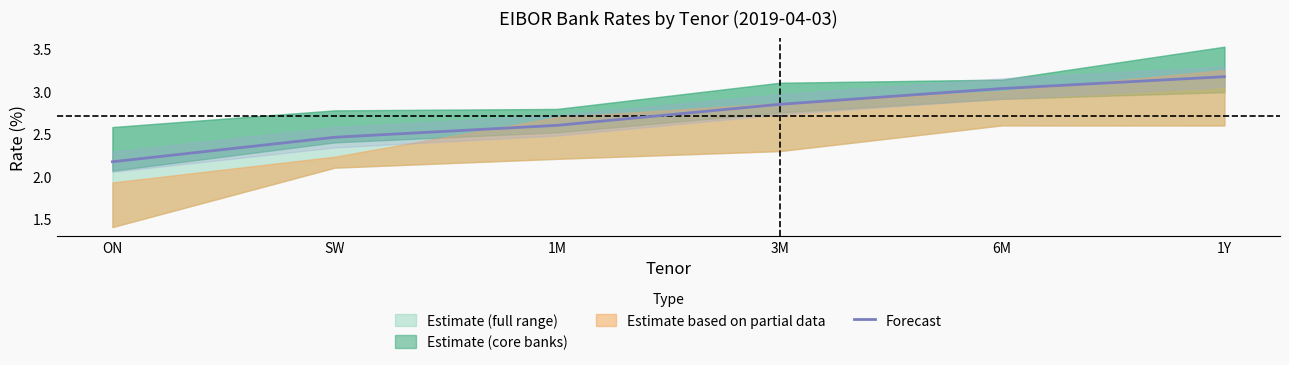

What is the label of the 6th point from the left?

1Y